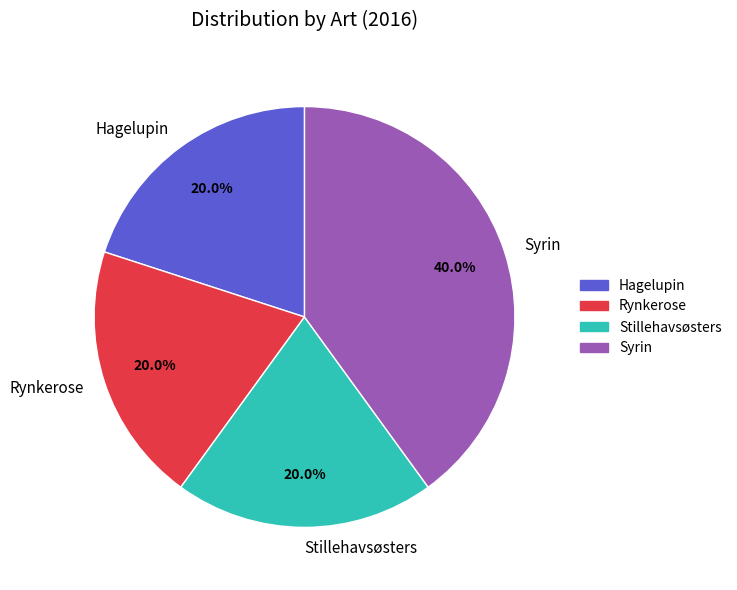

What is the largest slice in the pie chart?

Syrin